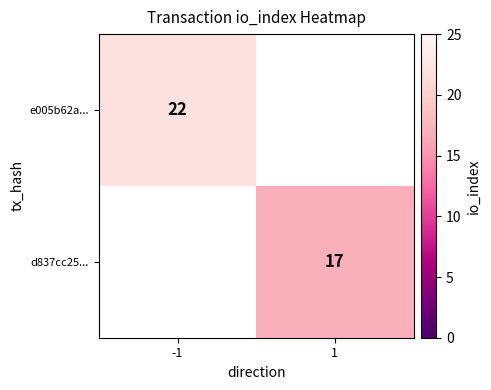

The value of d837cc25... at 1 is 5. True or false?

False